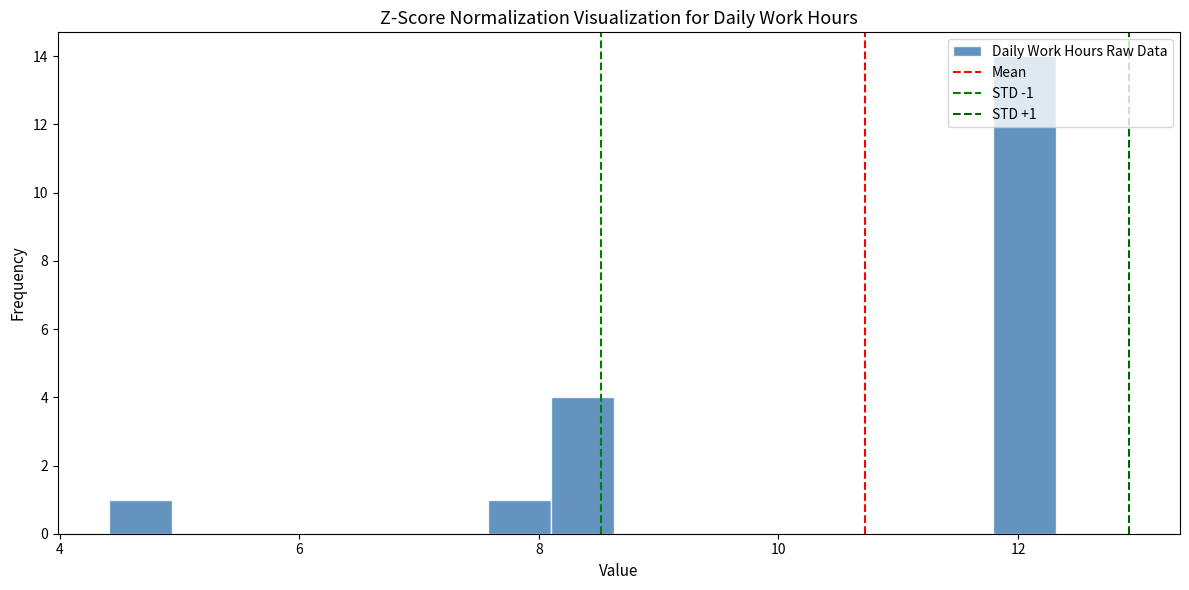

Around what value on the x-axis is the tallest bar? Give the approximate position of its centre, as read against the axis.

12.0